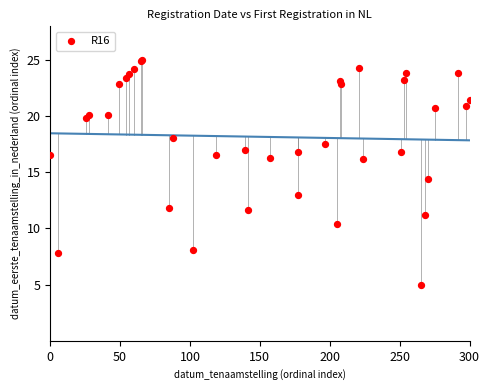

What Y value in the scatter plot is closest to 15?

14.4